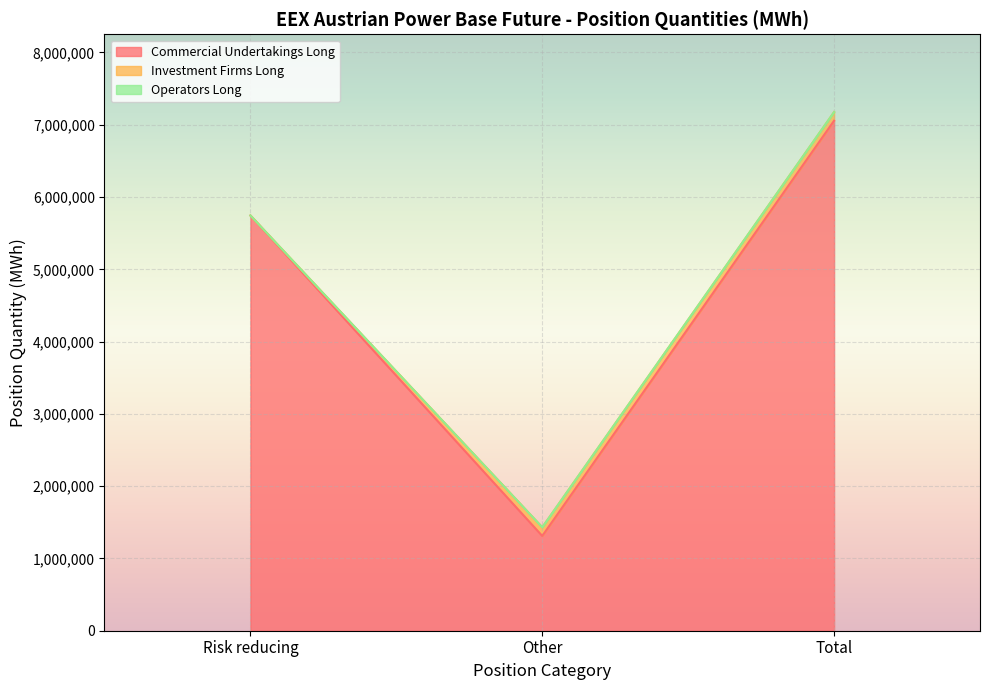

Reading left to right, transcribe all the data shown in this chart.

Commercial Undertakings Long: Risk reducing=5744666	Other=1311189	Total=7055855
Investment Firms Long: Risk reducing=0	Other=119544	Total=119544
Operators Long: Risk reducing=0	Other=0	Total=0